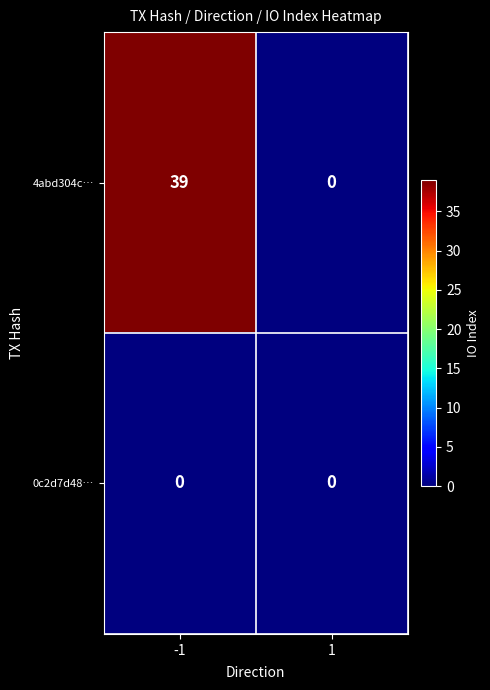

Count the number of data series in this chart.

2